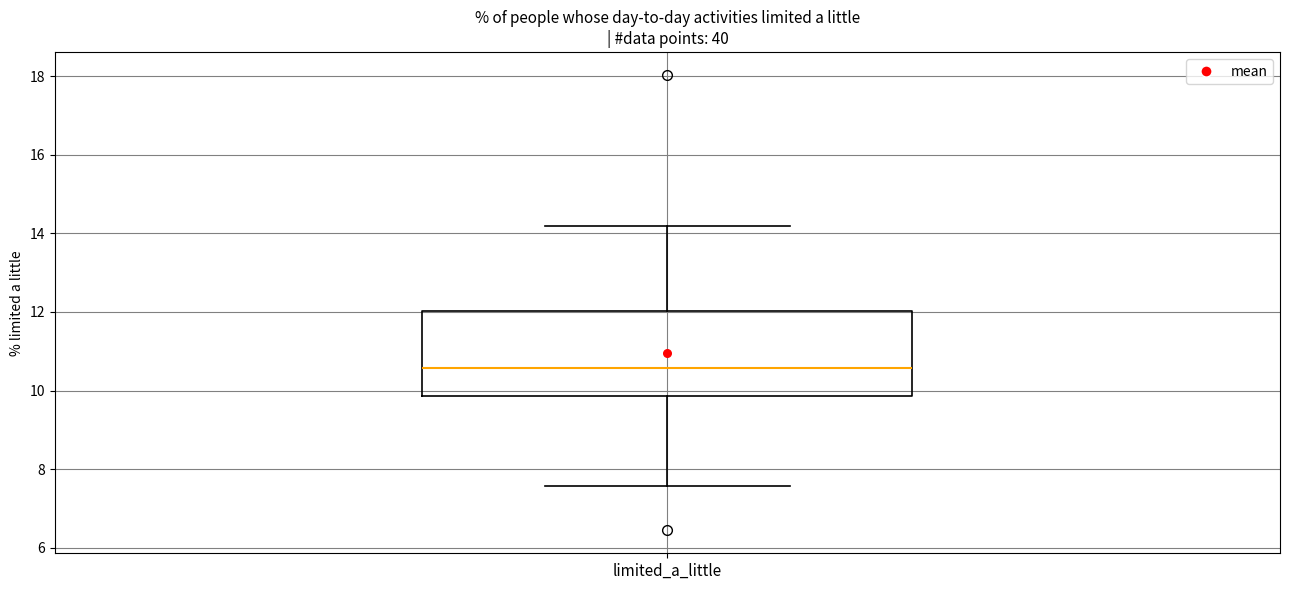

Read this box plot against the y-axis: the position of the median line, the range covered by the box, and the ends of both whiskers. The values are not printed on the chart, so give them approximately, as read against the axis.

median 10.6, box 9.8 to 12.0, whiskers 7.6 to 14.2